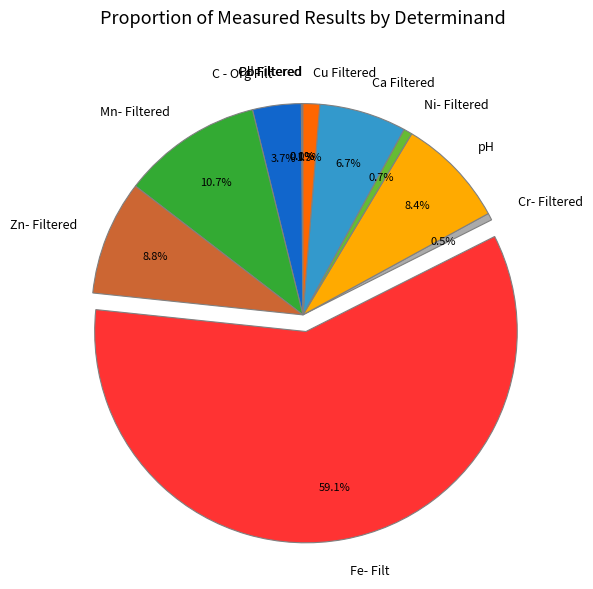

Is it true that Fe- Filt is 59% of the pie?

True